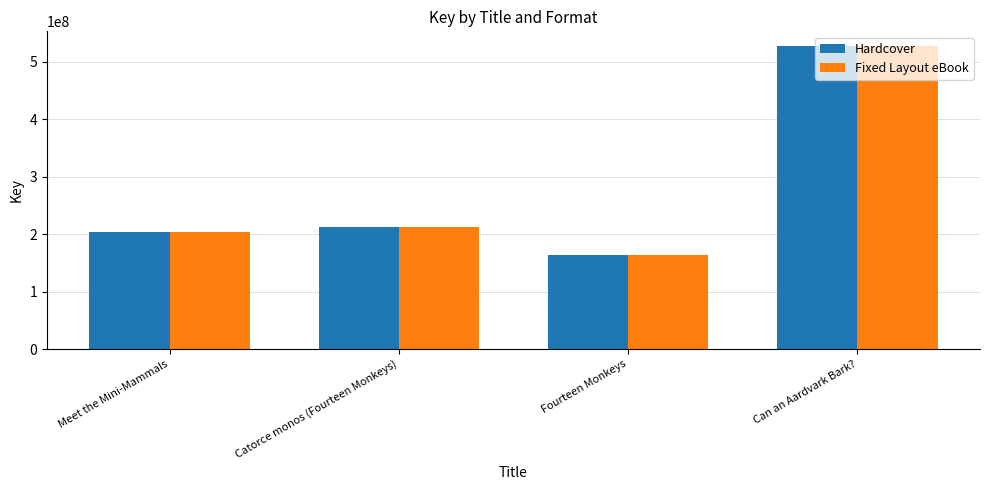

How many categories are shown in the chart?

4